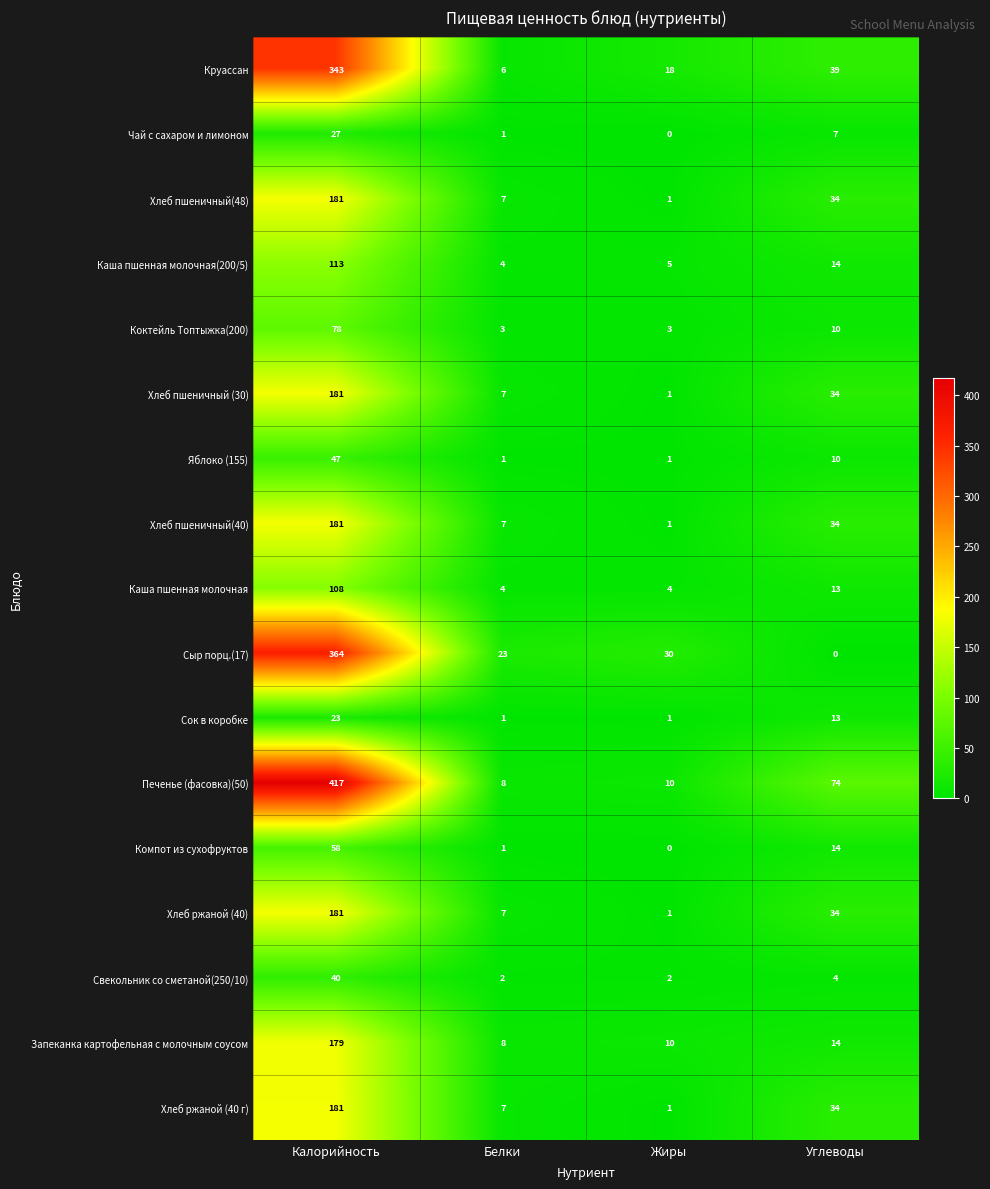

Where is Компот из сухофруктов nearest to the value 29?

Углеводы